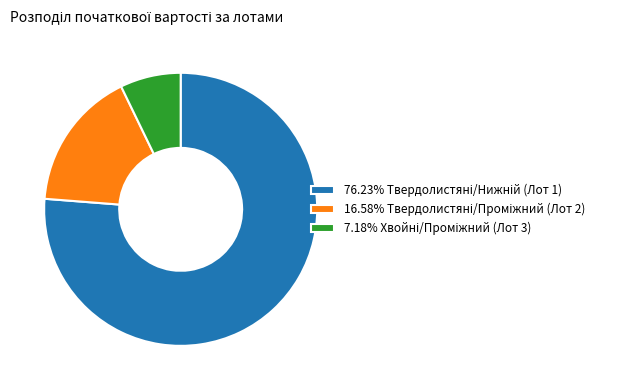

Does any single category account for the majority?

Yes